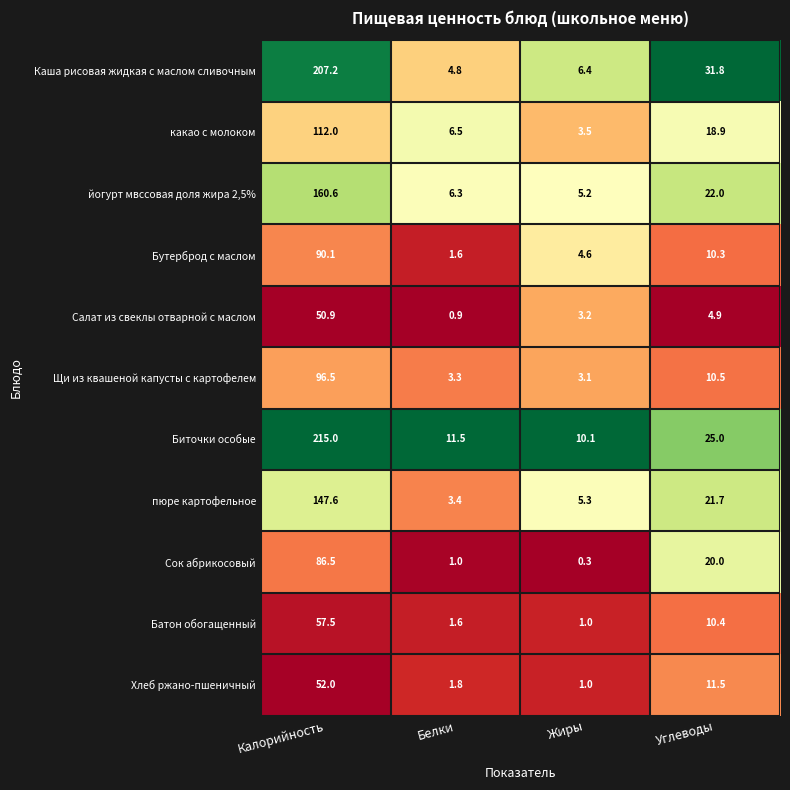

List the series in order of their peak value, highest first.

Биточки особые, Каша рисовая жидкая с маслом сливочным, йогурт мвссовая доля жира 2,5%, пюре картофельное, какао с молоком, Щи из квашеной капусты с картофелем, Бутерброд с маслом, Сок абрикосовый, Батон обогащенный, Хлеб ржано-пшеничный, Салат из свеклы отварной с маслом